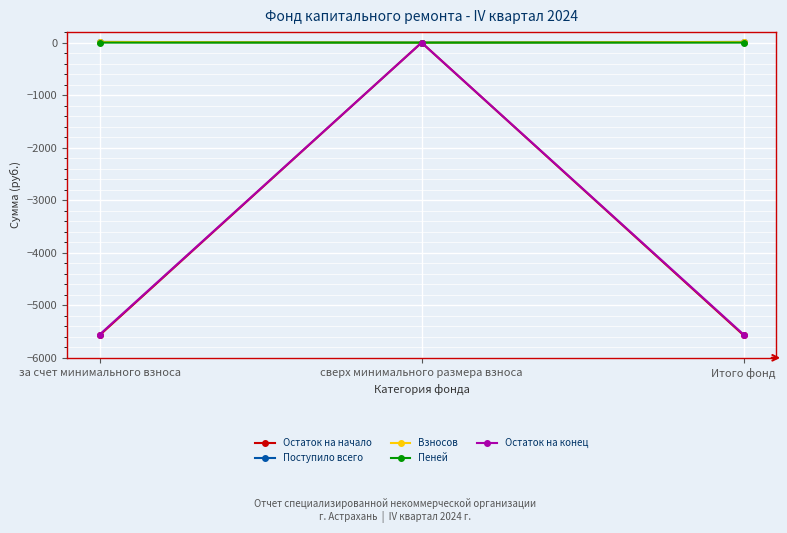

Which series has the widest spread of values?

Остаток на начало